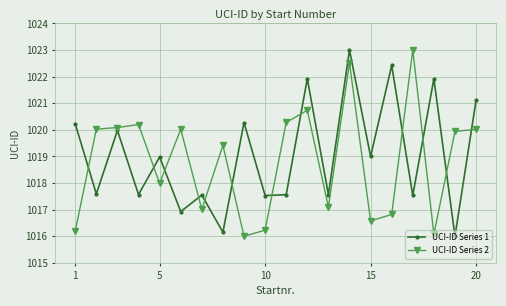

True or false: UCI-ID Series 2 and UCI-ID Series 1 cross at least once.

True